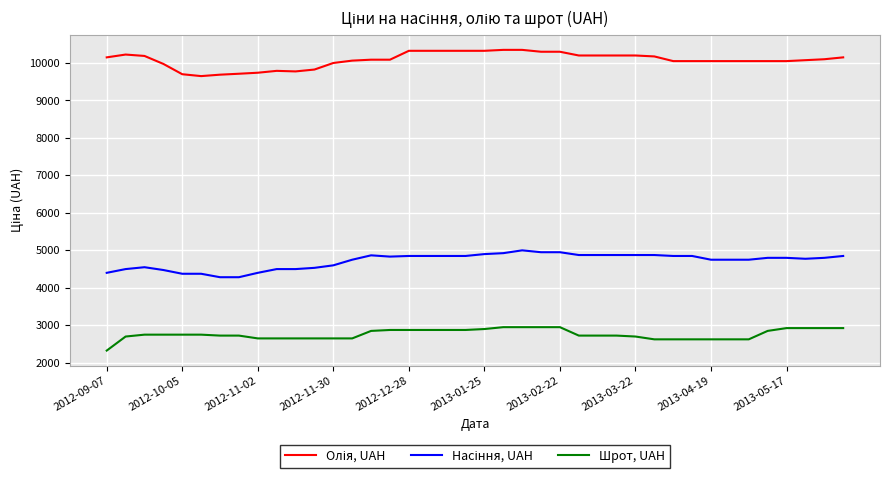

What is the maximum value for Шрот, UAH?

2950